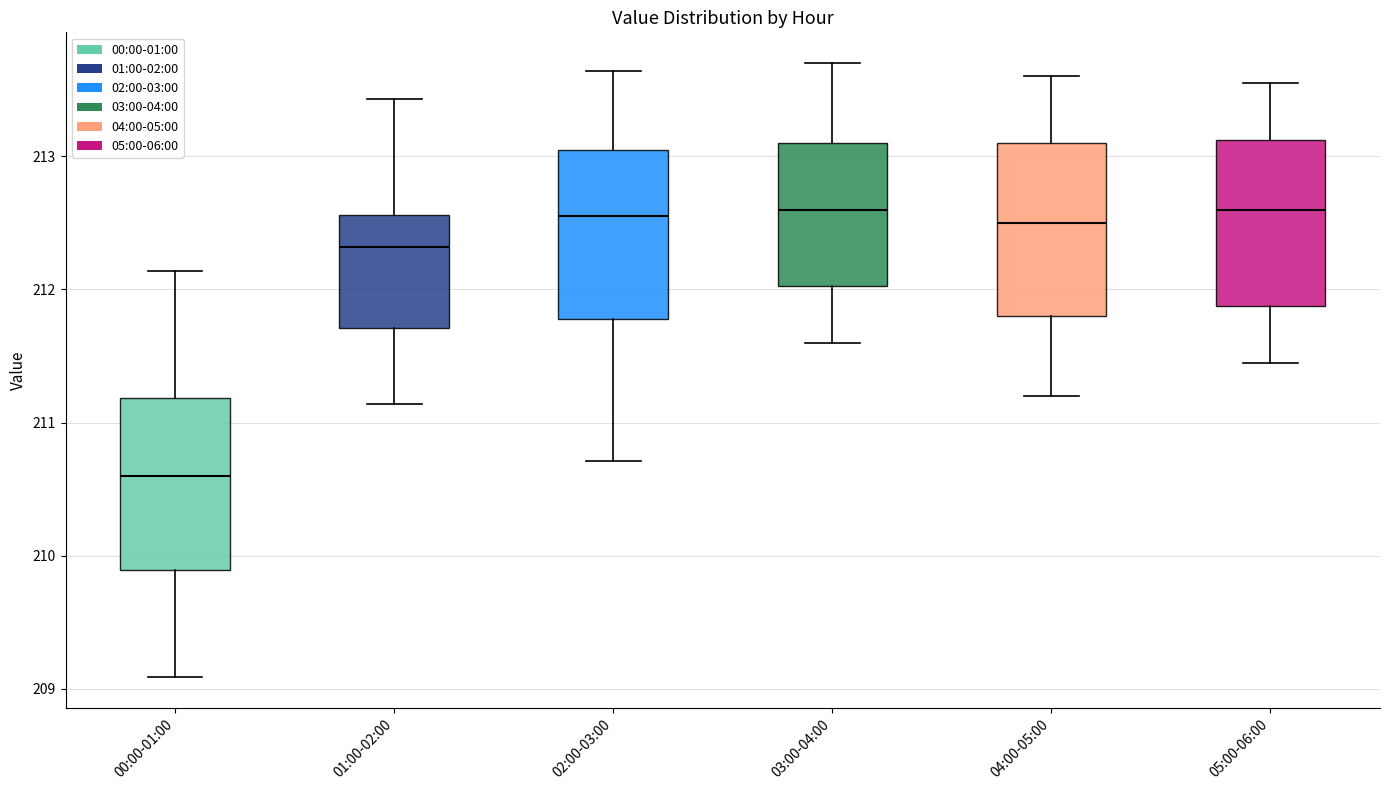

Where is the upper edge of the box for 04:00-05:00 on the y-axis? The values are not printed on the chart, so give them approximately, as read against the axis.

213.1